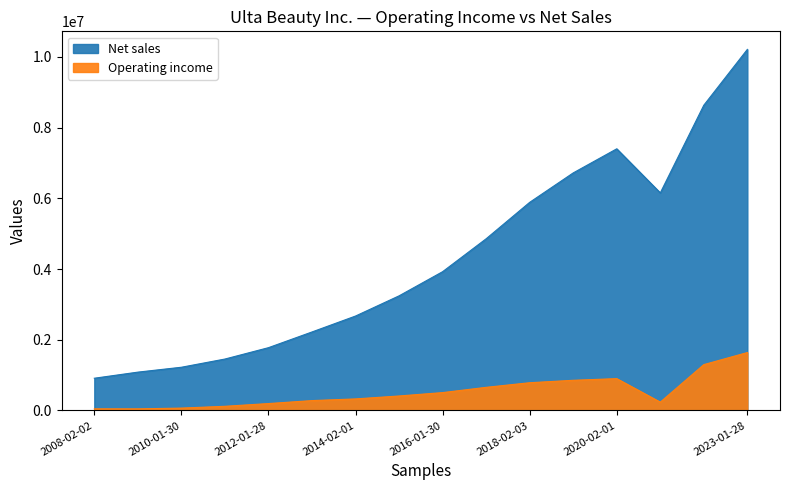

Rank the series at 2018-02-03 from lowest to highest value.

Operating income, Net sales